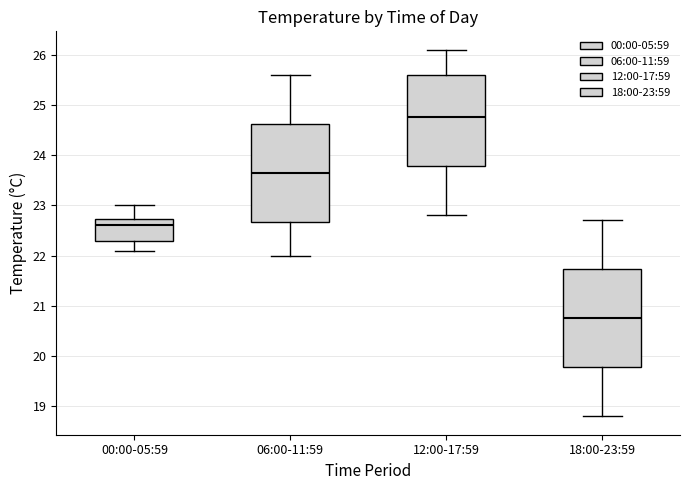

Which box has the highest median line?

12:00-17:59